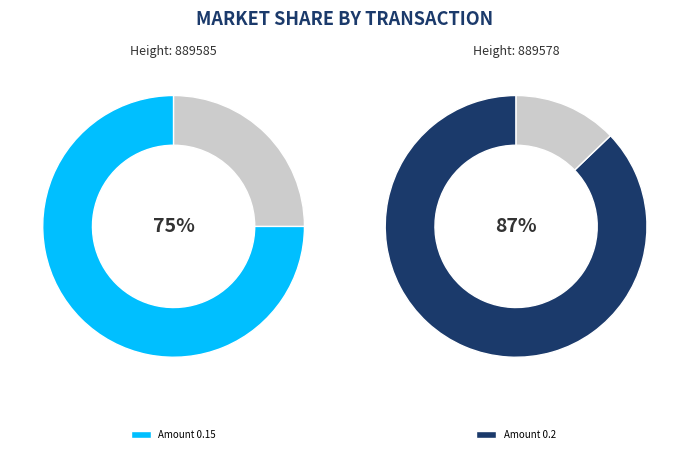

Which slice is the largest?

889578